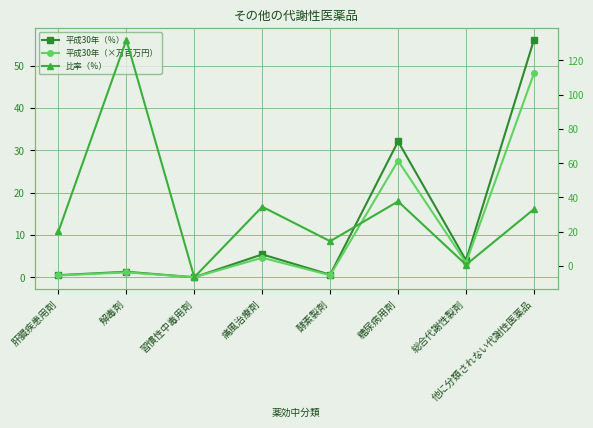

Reading left to right, what are all the values shown in this chart?

平成30年（％）: 肝臓疾患用剤=0.5	解毒剤=1.3	習慣性中毒用剤=0.0	痛風治療剤=5.4	酵素製剤=0.6	糖尿病用剤=32.1	総合代謝性製剤=4.0	他に分類されない代謝性医薬品=56.1
平成30年（×万百万円）: 肝臓疾患用剤=0.4	解毒剤=1.2	習慣性中毒用剤=0.0	痛風治療剤=4.6	酵素製剤=0.5	糖尿病用剤=27.5	総合代謝性製剤=3.4	他に分類されない代謝性医薬品=48.2
比率（％）: 肝臓疾患用剤=20.2	解毒剤=131.9	習慣性中毒用剤=-6.5	痛風治療剤=34.6	酵素製剤=14.5	糖尿病用剤=37.7	総合代謝性製剤=0.8	他に分類されない代謝性医薬品=33.2